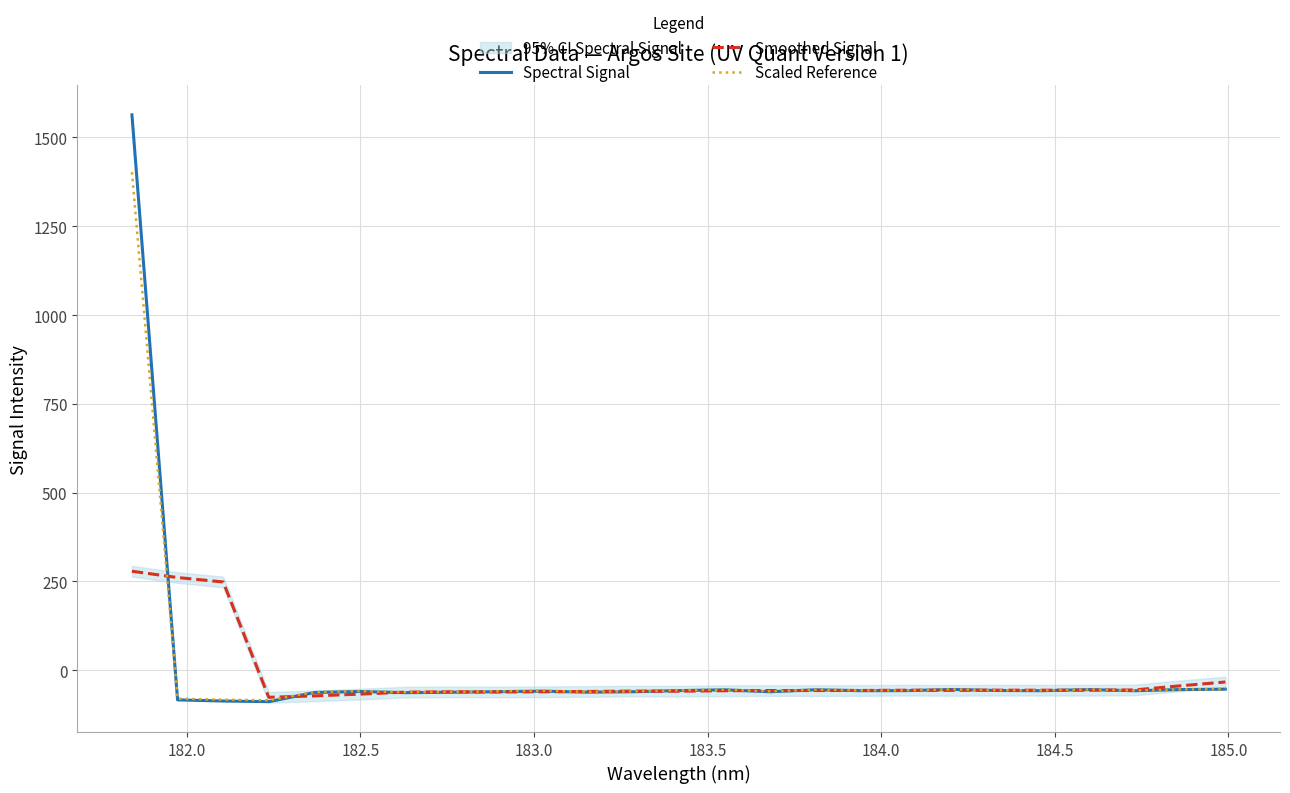

What is the highest value of the Smoothed Signal series?

278.7